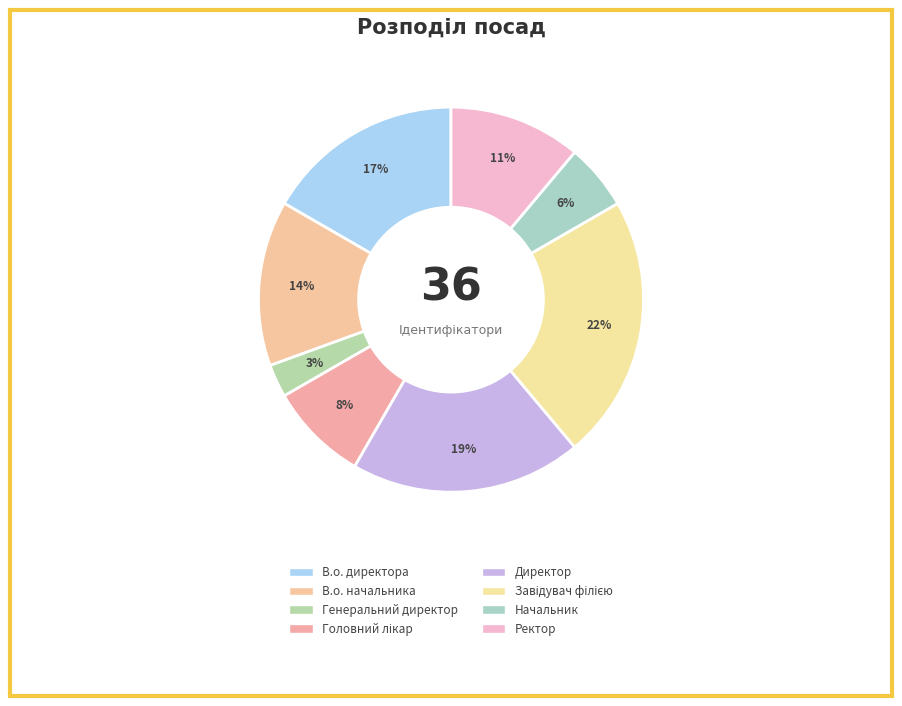

Does any single category account for the majority?

No